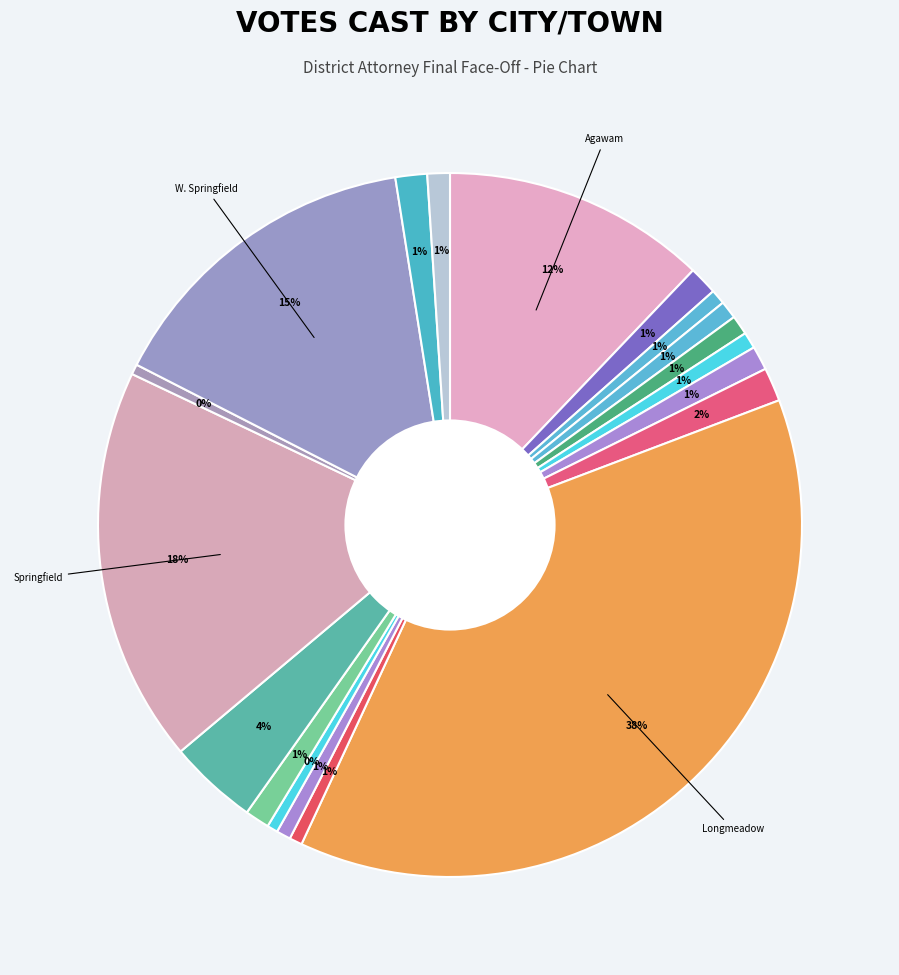

How many slices are in this pie chart?

19